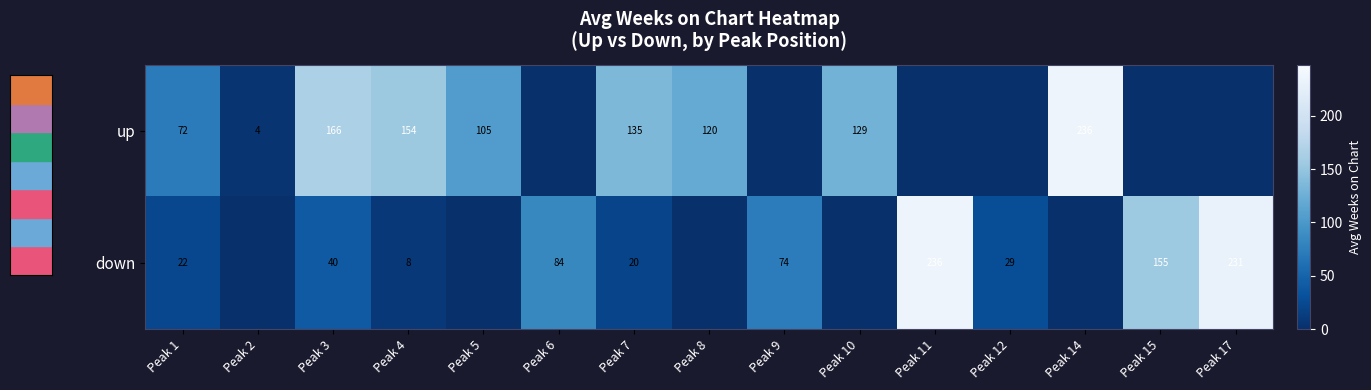

True or false: down has a value of 8 at Peak 4.

True